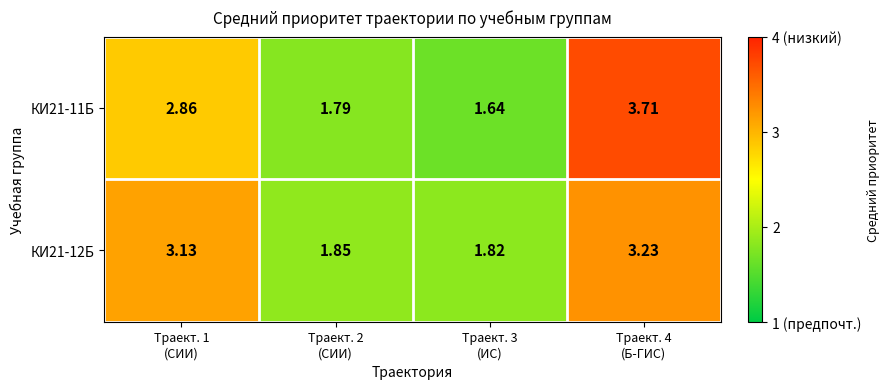

What is the greatest value displayed?

3.7